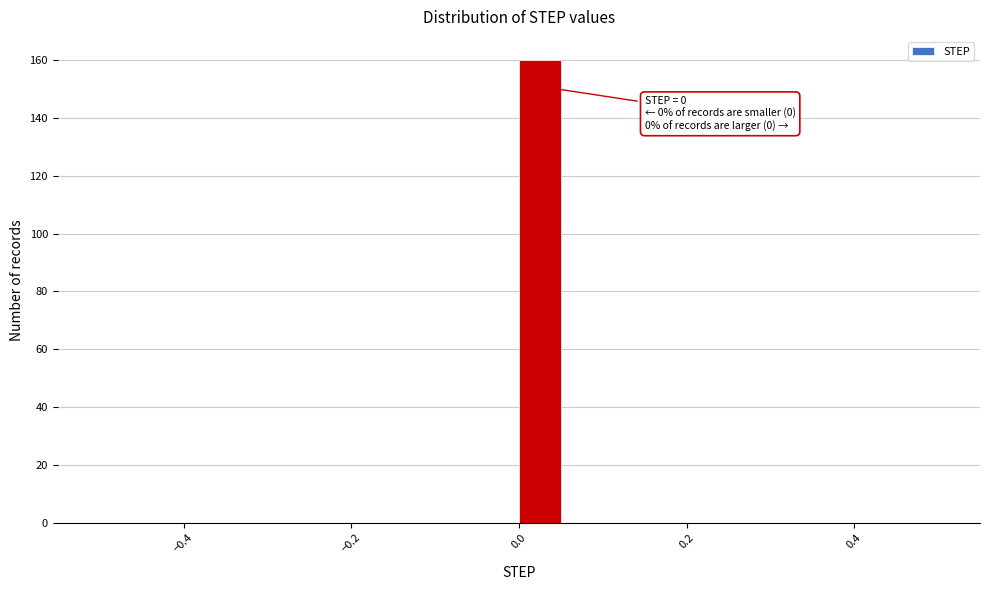

Read against the x-axis, roughly where is the centre of the tallest bar?

0.02